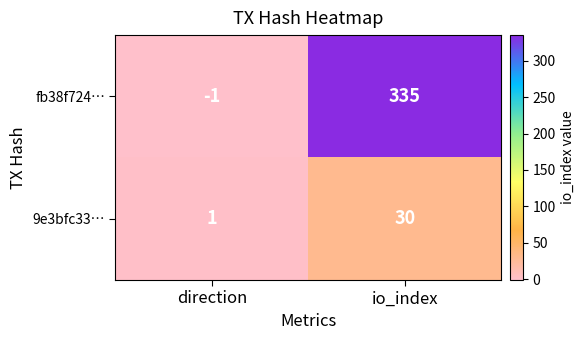

Count the number of data series in this chart.

2